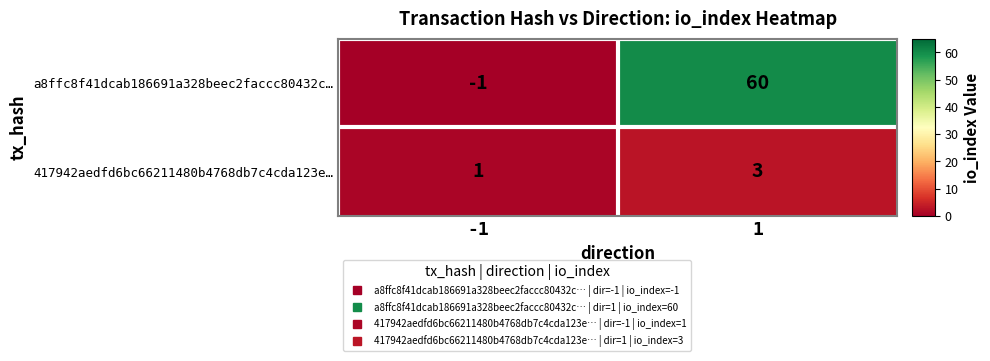

Reading left to right, what are all the values shown in this chart?

a8ffc8f41dcab186691a328beec2faccc80432c…: -1	60
417942aedfd6bc66211480b4768db7c4cda123e…: 1	3